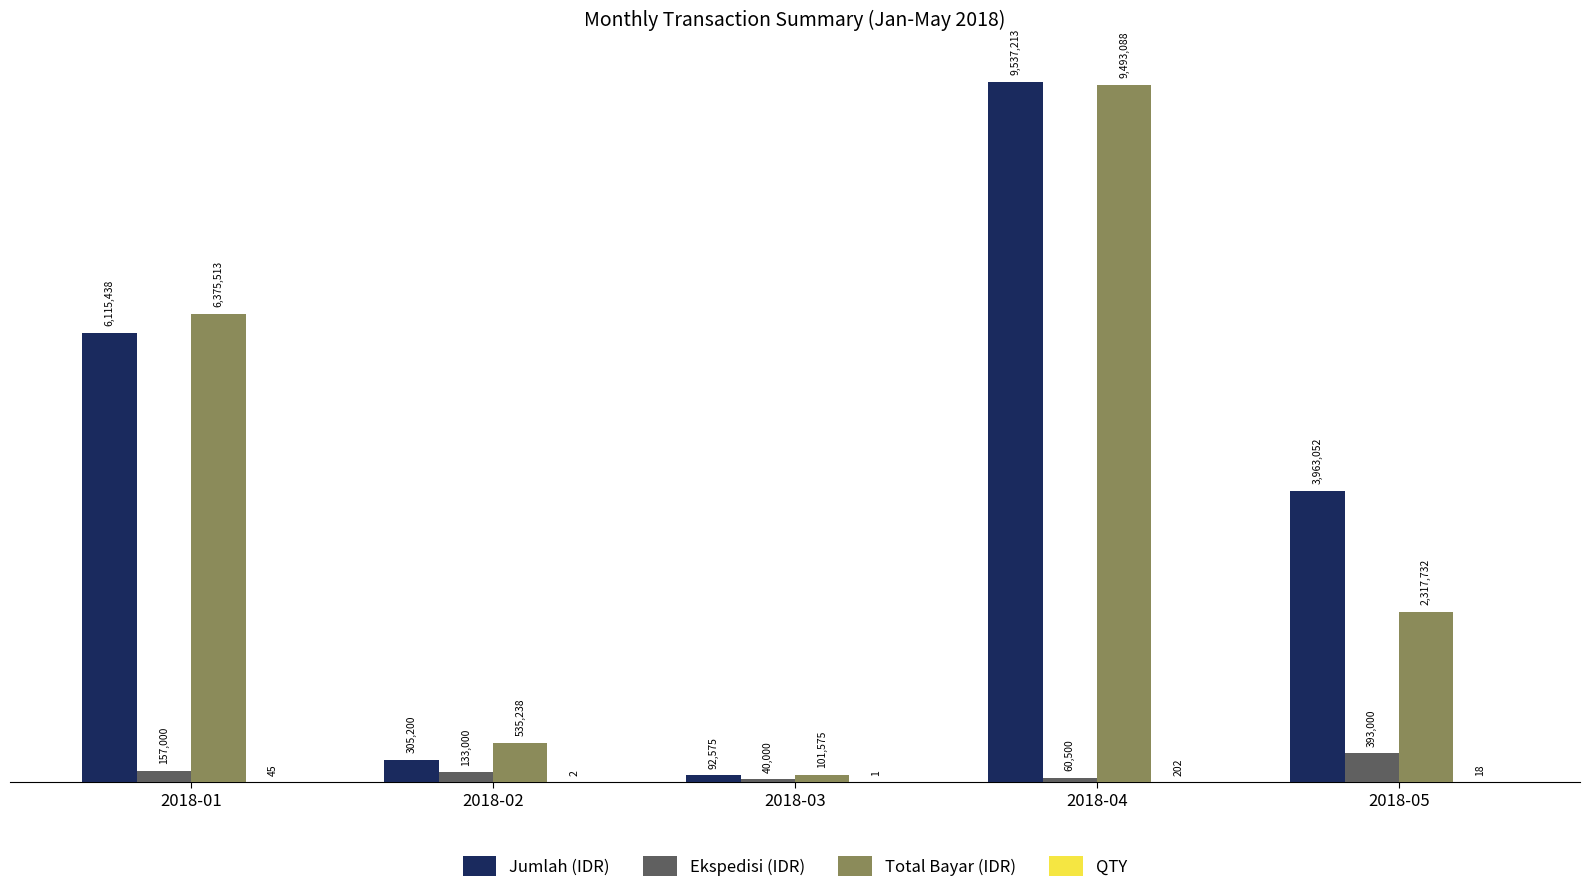

Are the bars grouped side by side (vs. stacked)?

Yes